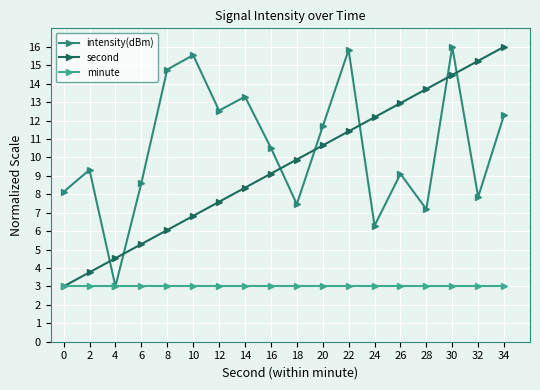

What is the sum of all minute values?

54.0